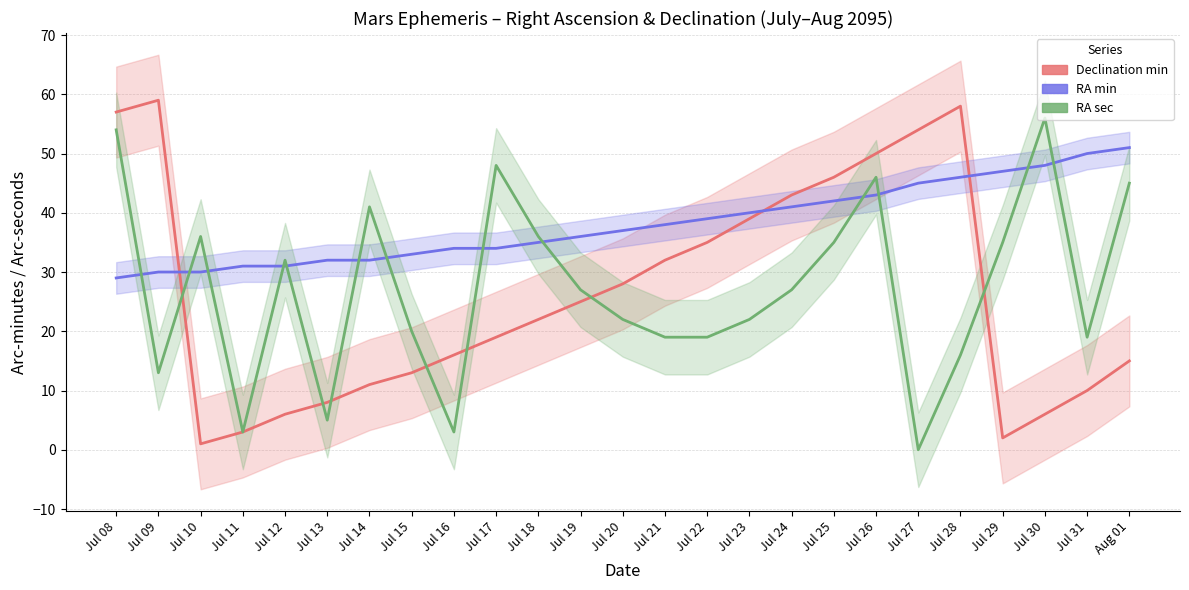

How many interior local peaks does the Declination min series have?

2